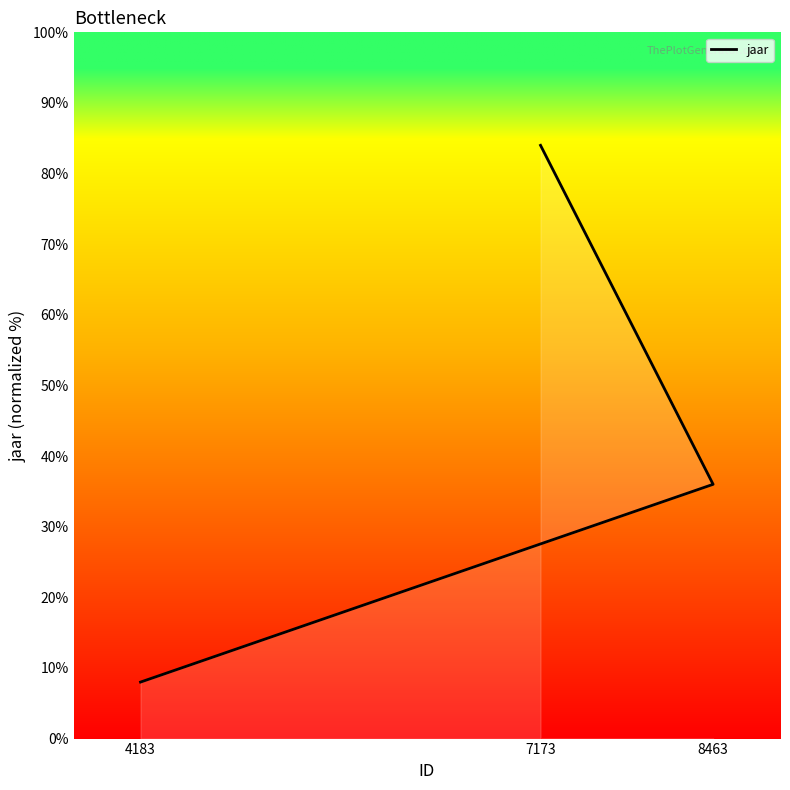

What is the maximum value shown in the chart?

84